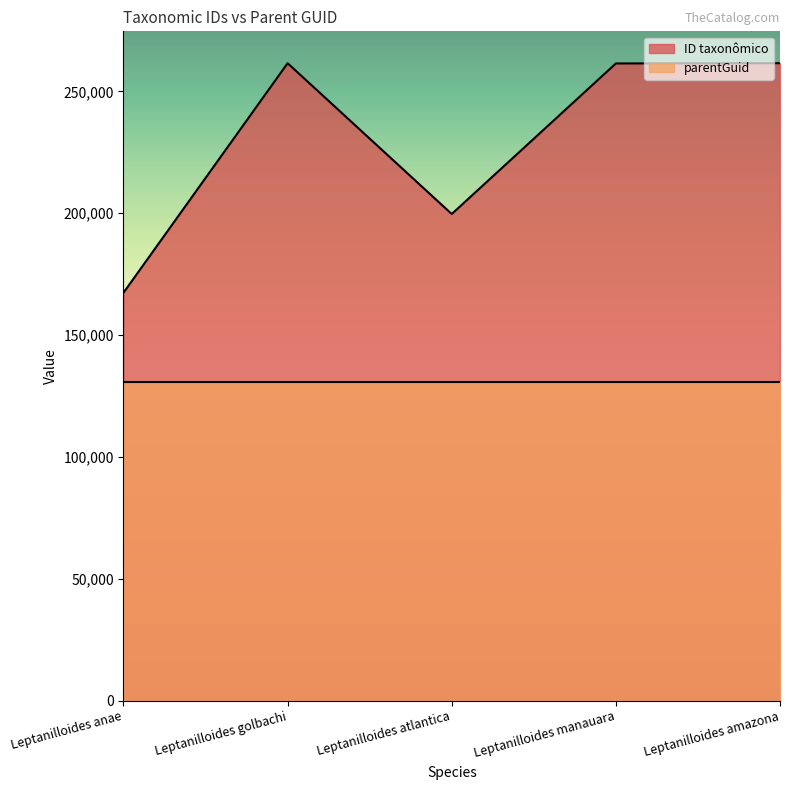

At which label is the value closest to 214469?

Leptanilloides atlantica